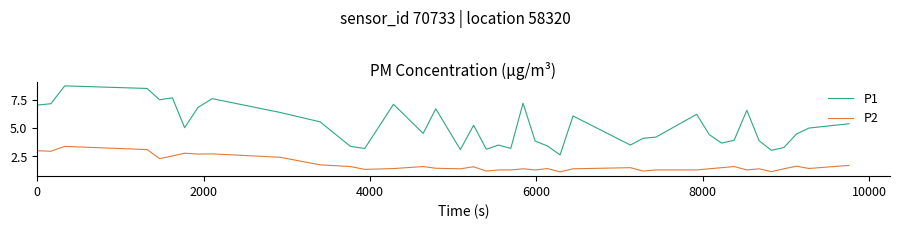

Which series has the largest total across all categories?

P1